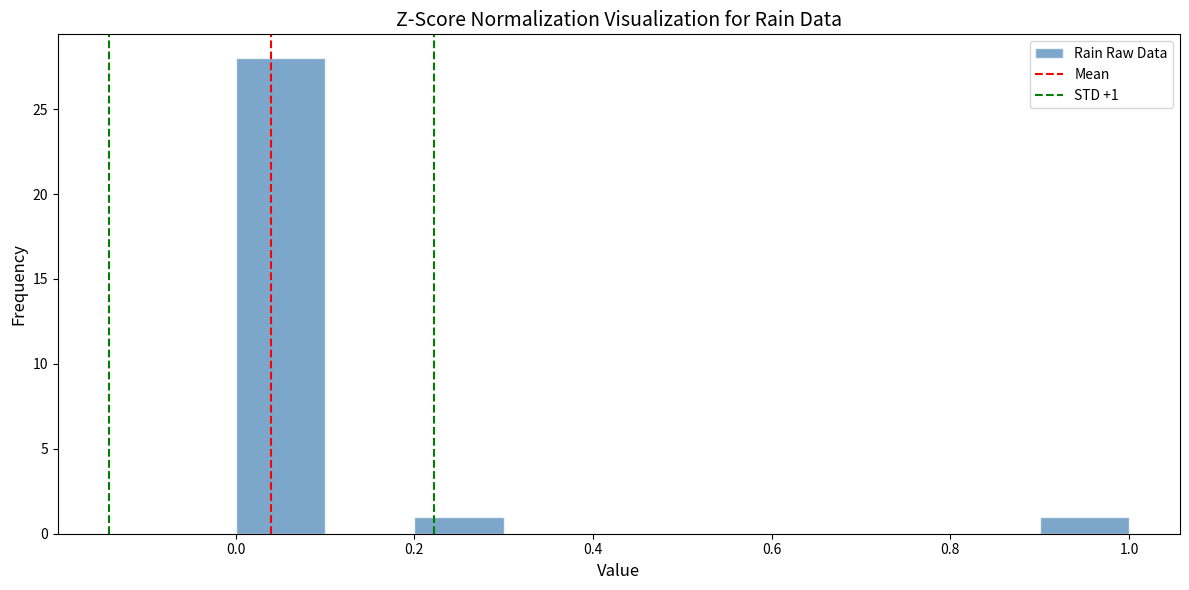

Which range on the x-axis has the tallest bar?

0.0 to 0.1